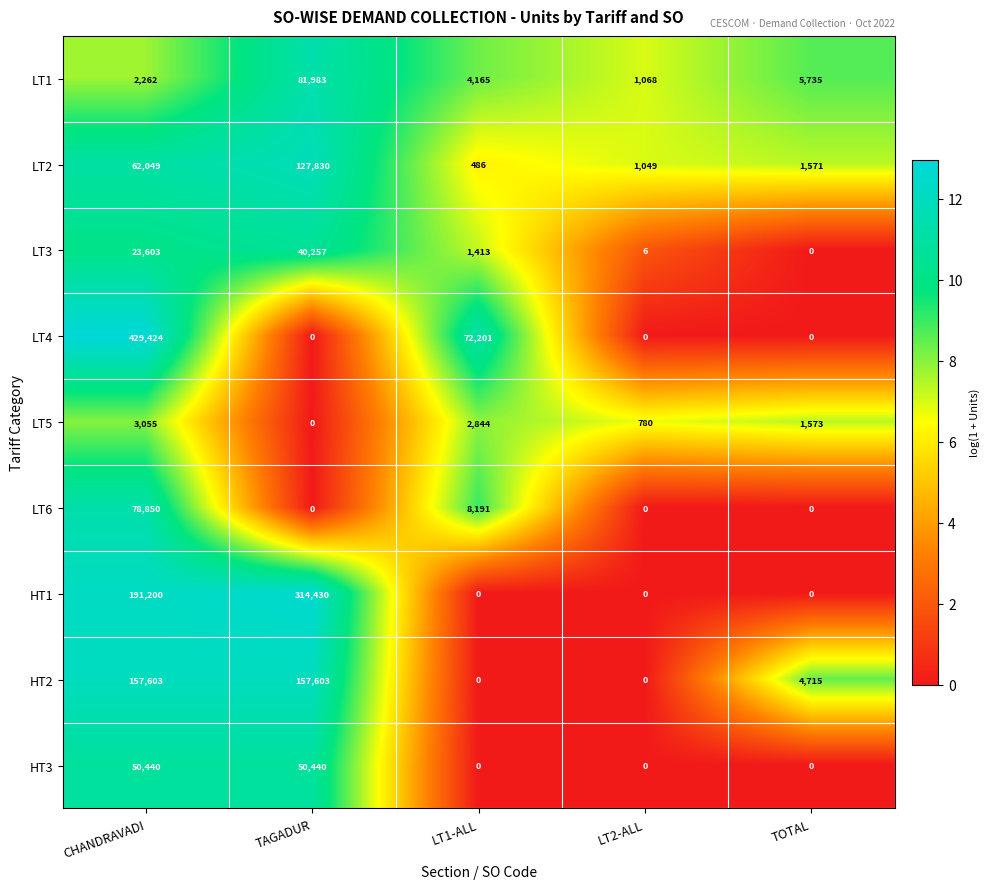

How many data points does each series have?

5